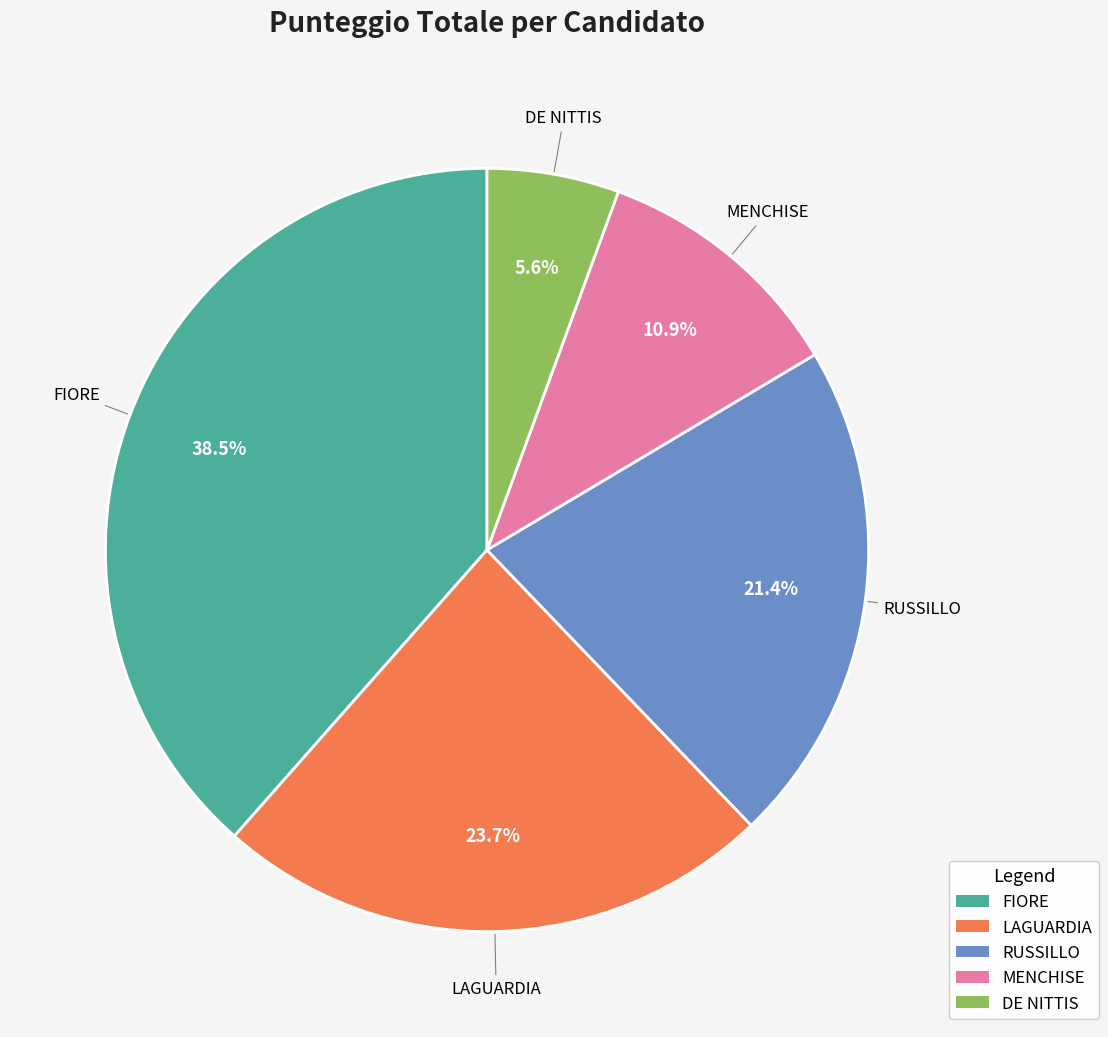

Approximately how many times larger is the value at MENCHISE compared to DE NITTIS?

1.9